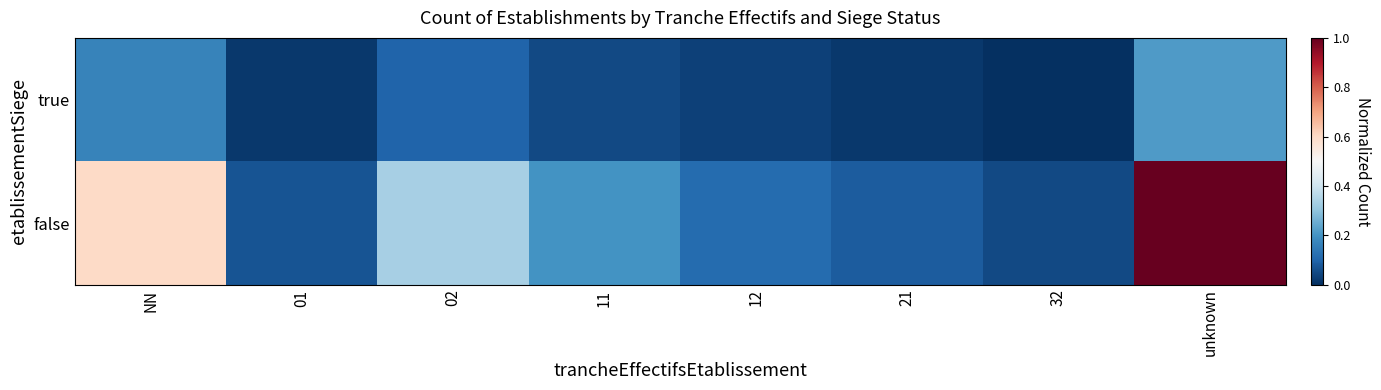

What is the greatest value displayed?

1.0